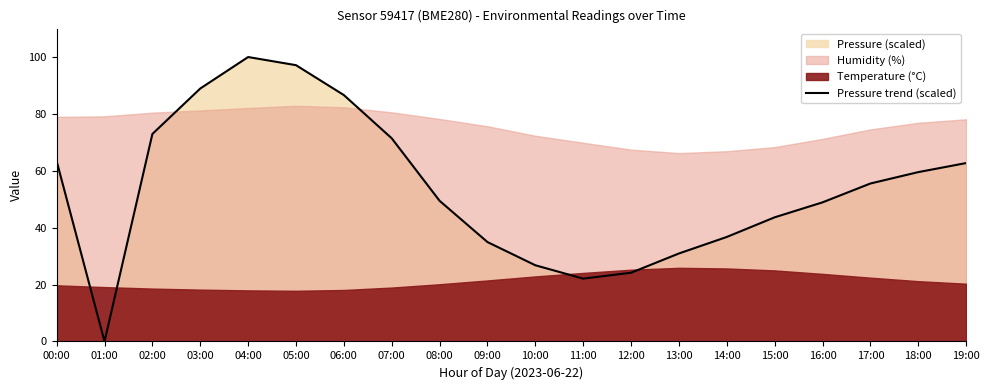

The value at 07:00 is 71.4. True or false?

True